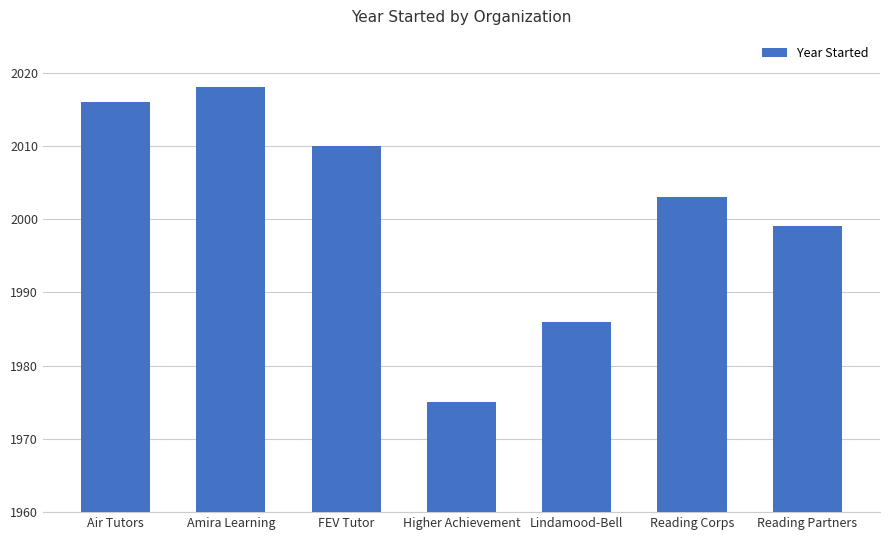

At which category does the chart reach its peak across all series?

Amira Learning